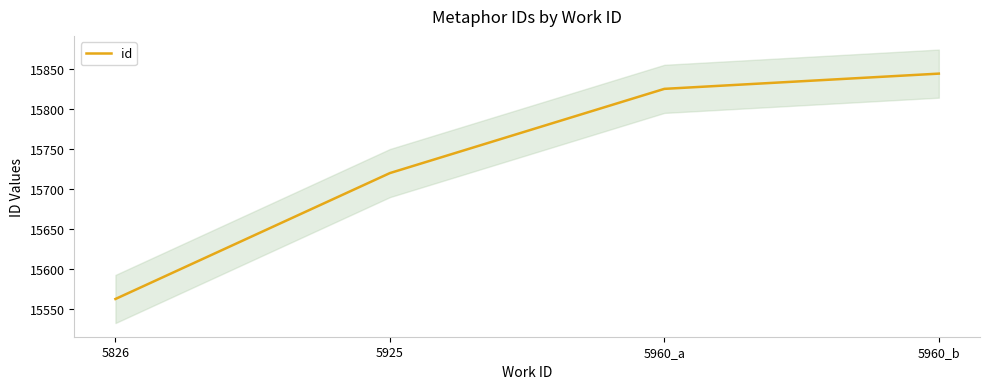

Reading left to right, what are all the values shown in this chart?

15563	15720	15825	15844